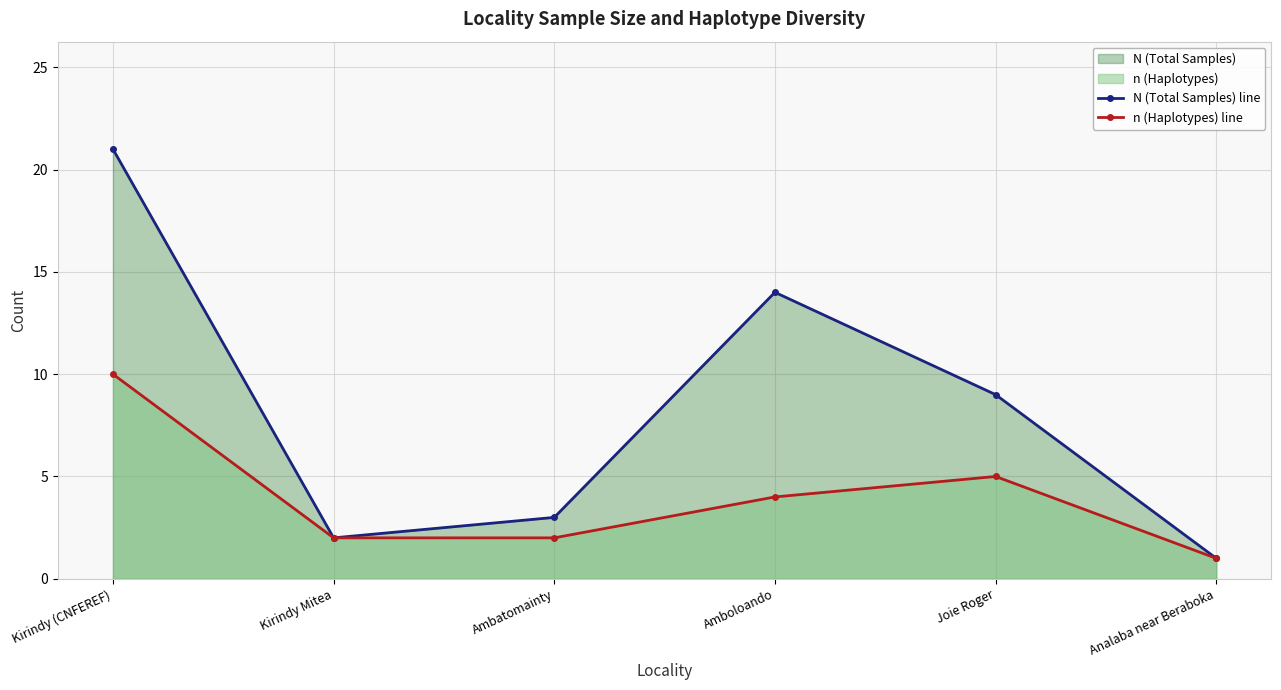

Reading left to right, what are all the values shown in this chart?

N (Total Samples) line: Kirindy (CNFEREF)=21	Kirindy Mitea=2	Ambatomainty=3	Amboloando=14	Joie Roger=9	Analaba near Beraboka=1
n (Haplotypes) line: Kirindy (CNFEREF)=10	Kirindy Mitea=2	Ambatomainty=2	Amboloando=4	Joie Roger=5	Analaba near Beraboka=1